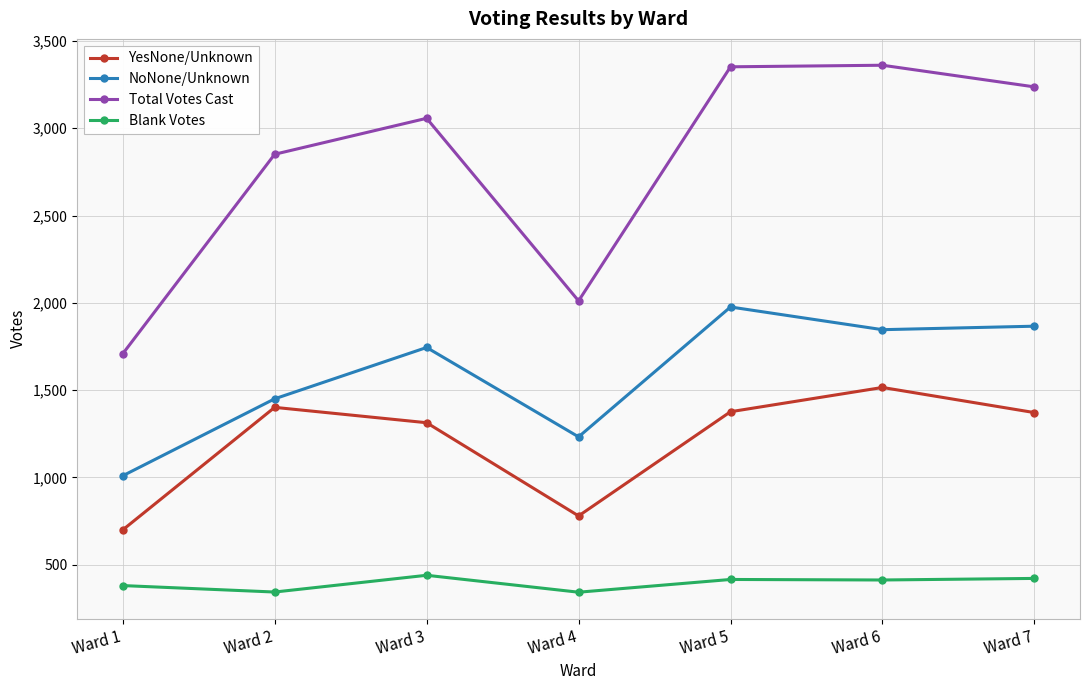

What is the difference between the highest and lowest values at Ward 2?

2508